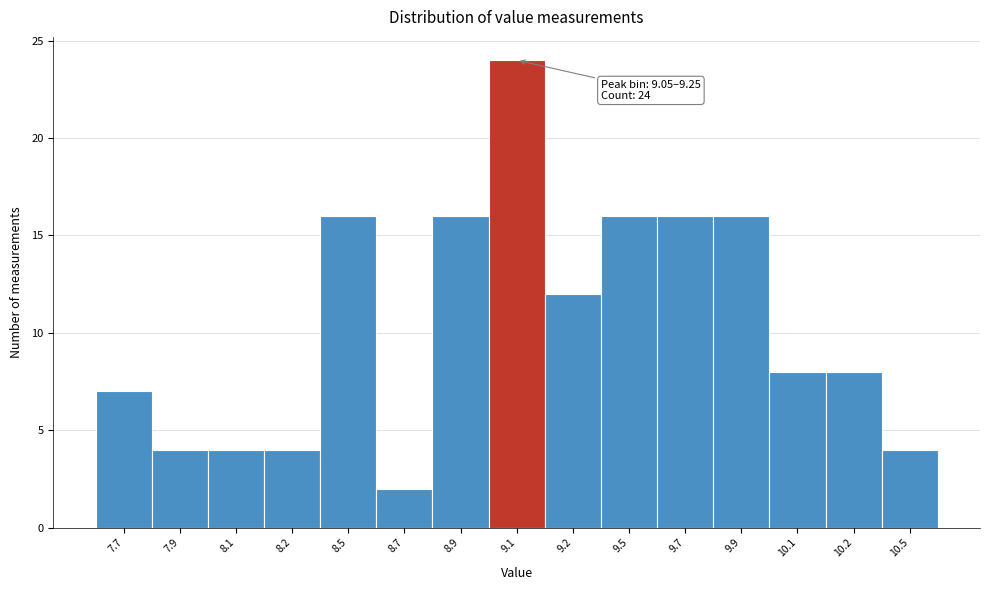

Reading left to right, list all the values displayed in this chart.

7	4	4	4	16	2	16	24	12	16	16	16	8	8	4